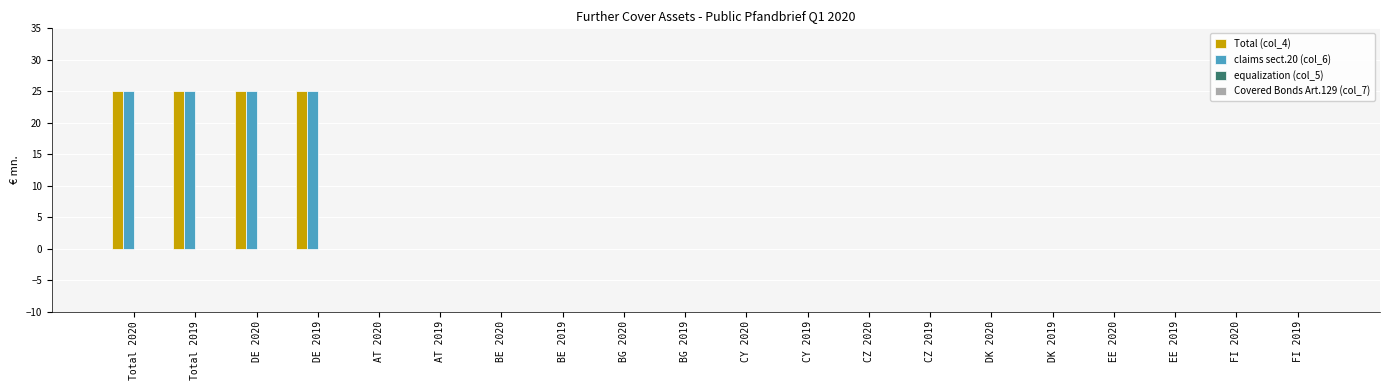

What is the maximum value shown in the chart?

25